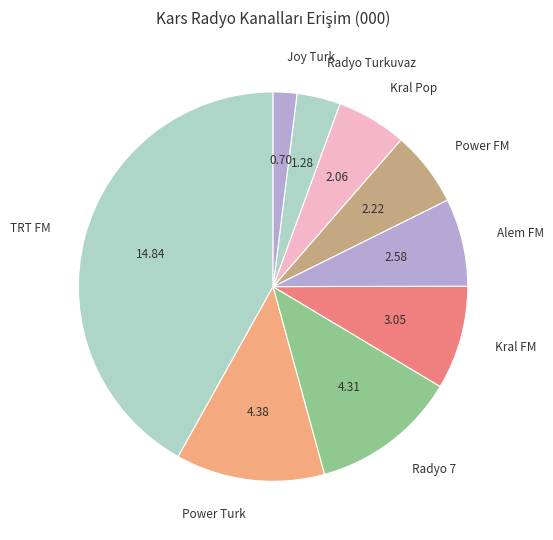

Which slice is the smallest?

Joy Turk